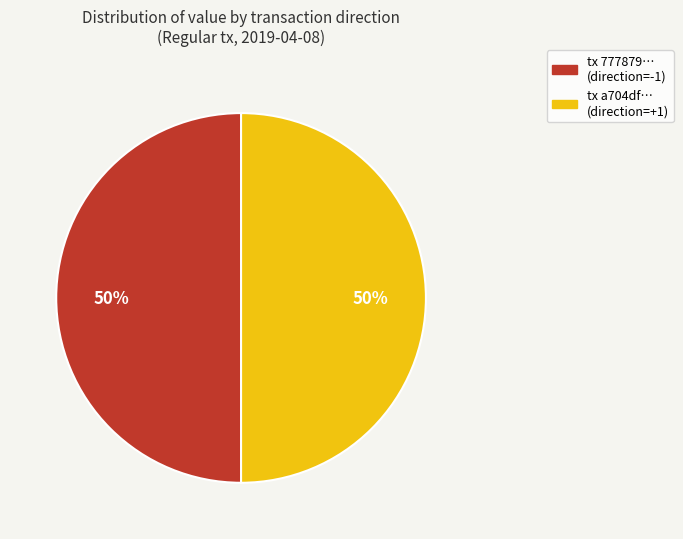

To the nearest percent, what is the average slice percentage?

50%